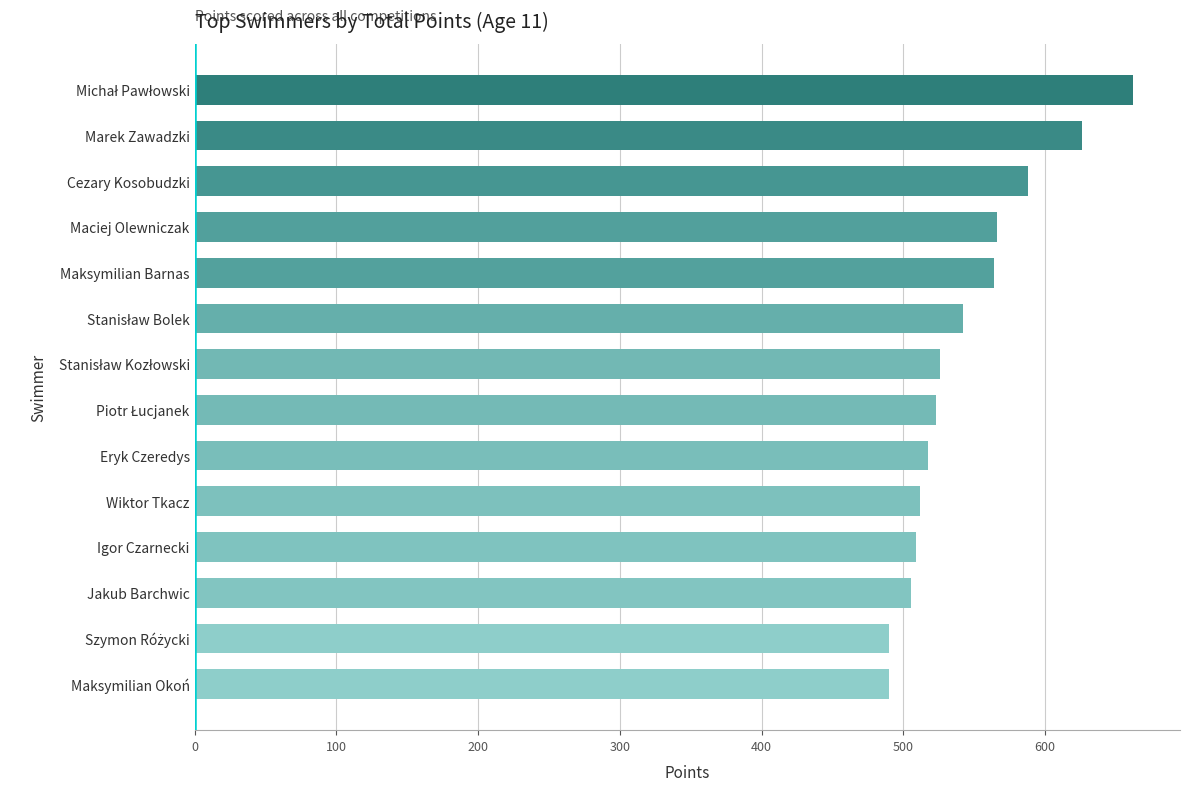

How many categories are shown in the chart?

14